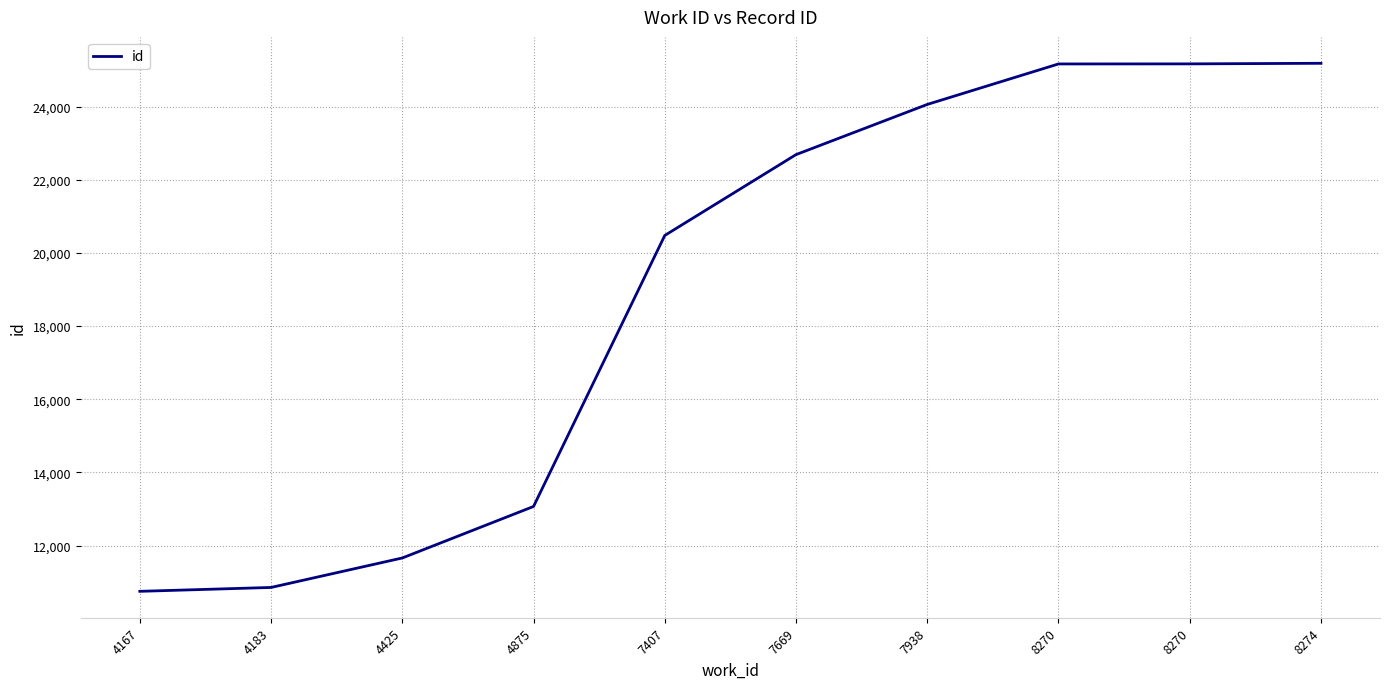

At which label is the value closest to 17966?

7407